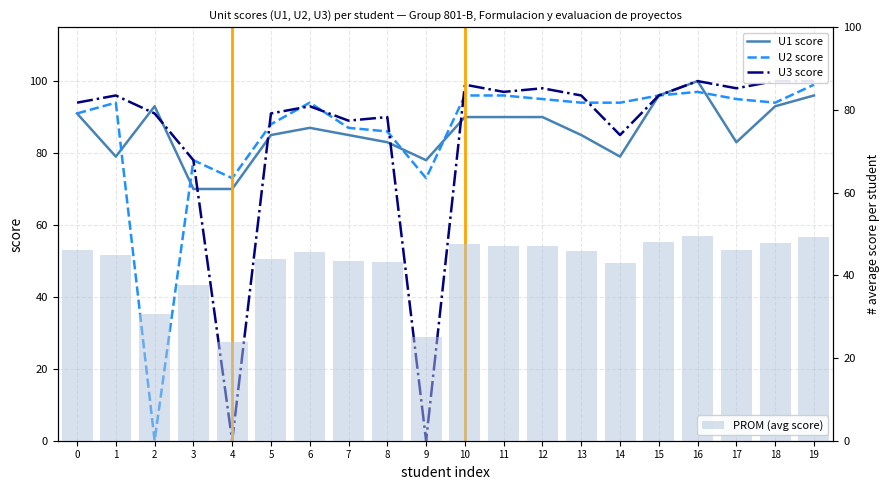

Which series has the widest spread of values?

U3 score